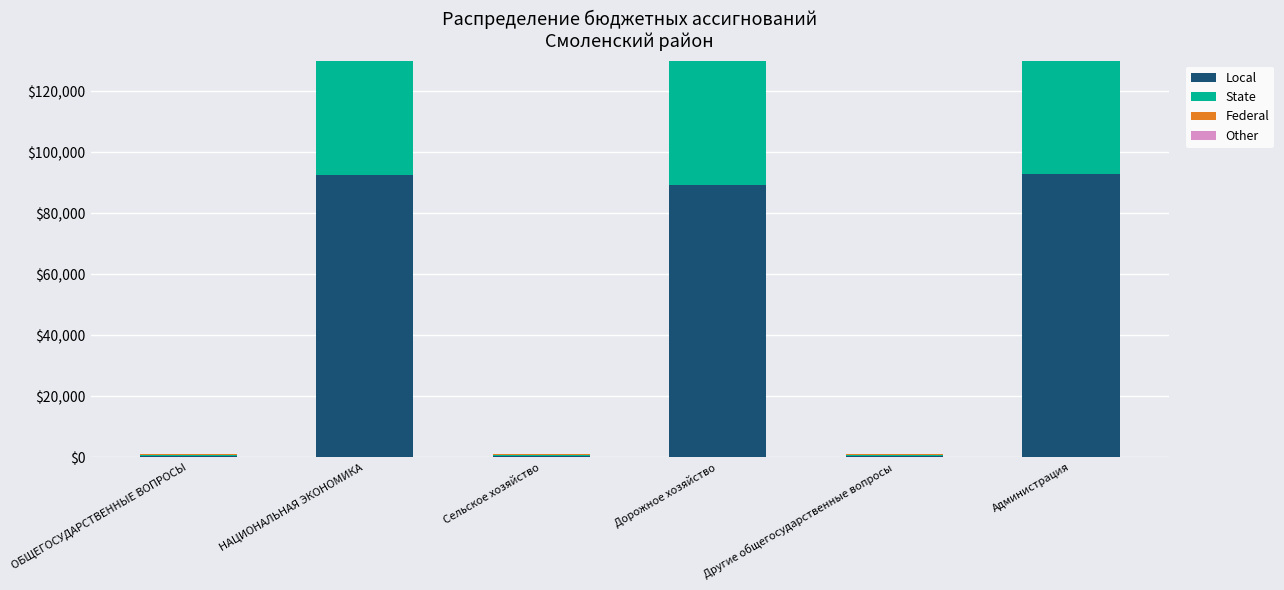

Between Сельское хозяйство and НАЦИОНАЛЬНАЯ ЭКОНОМИКА, which is larger?

НАЦИОНАЛЬНАЯ ЭКОНОМИКА